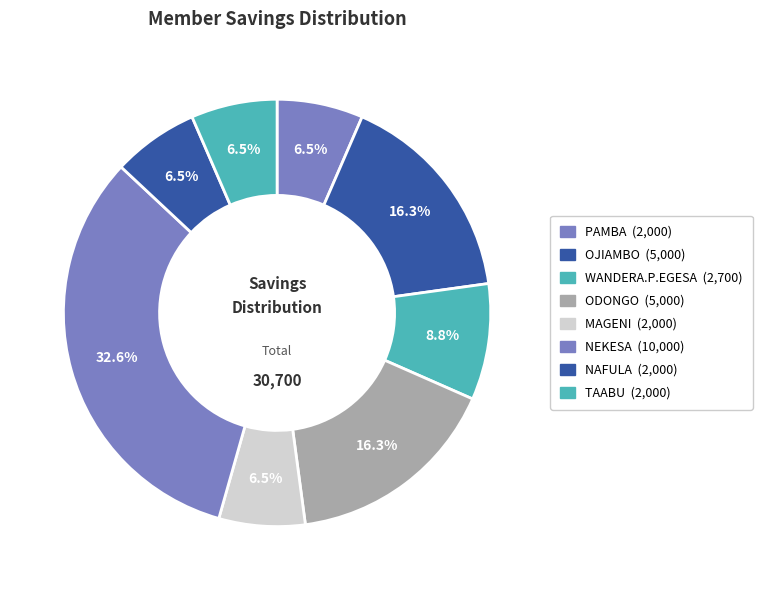

How many segments does this pie chart have?

8